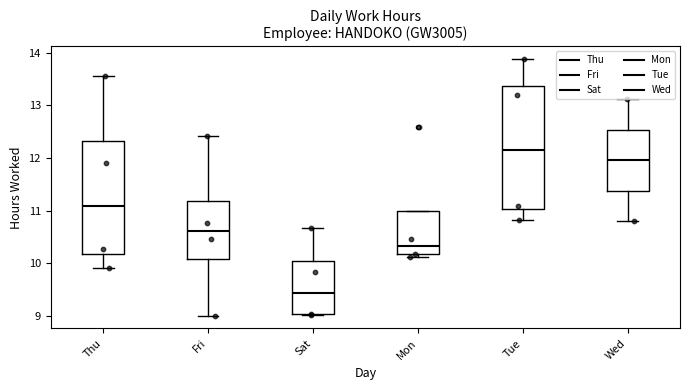

Which box's median line is the highest?

Tue